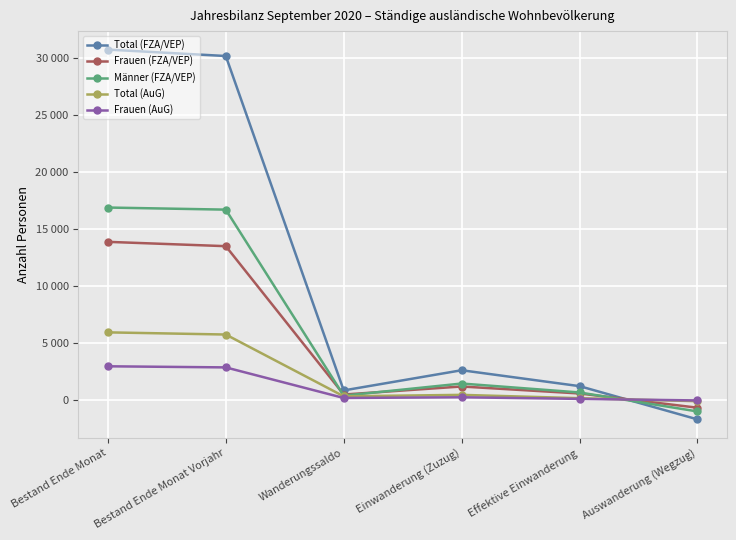

True or false: Total (AuG) and Männer (FZA/VEP) cross at least once.

True